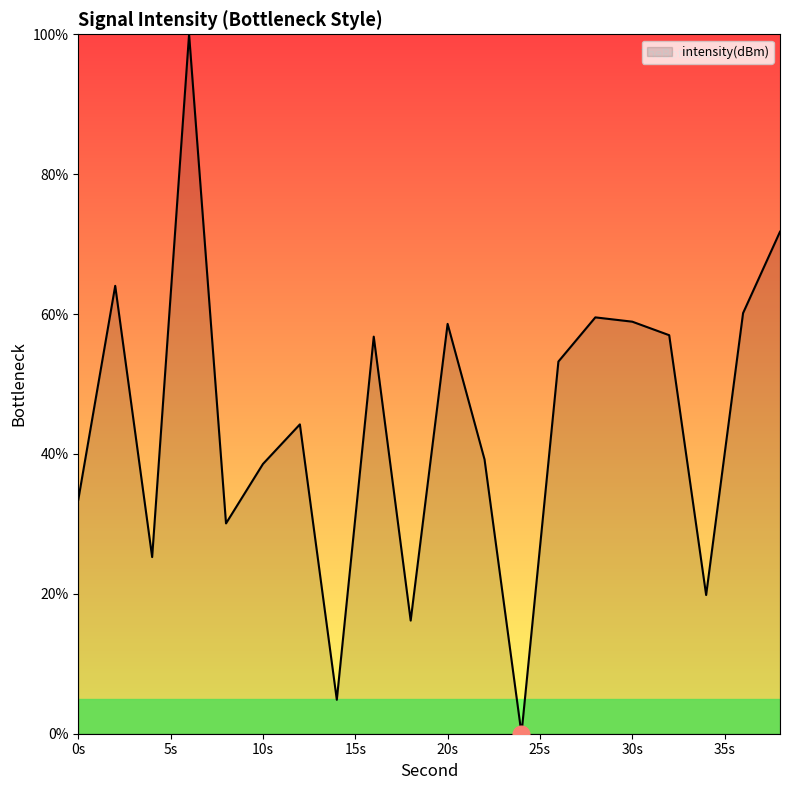

What is the difference between the maximum and minimum values?

100.0